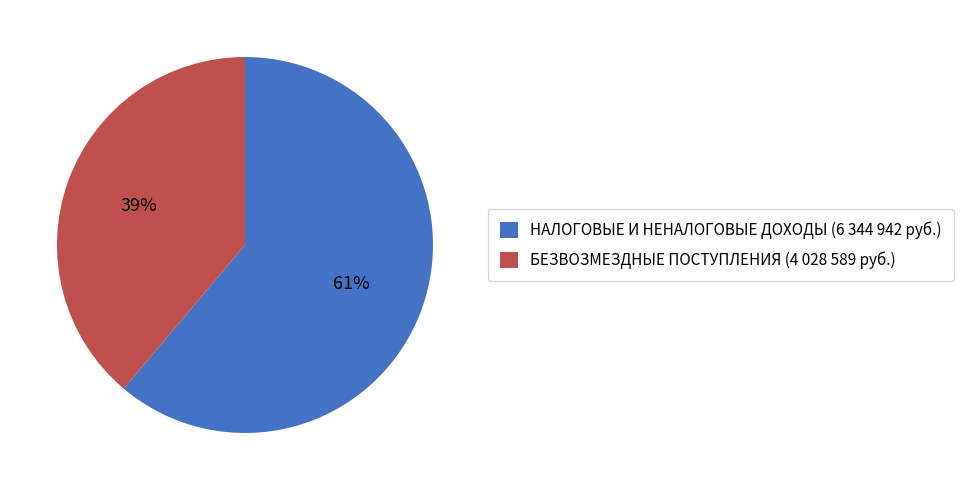

To the nearest percent, what is the combined percentage of НАЛОГОВЫЕ И НЕНАЛОГОВЫЕ ДОХОДЫ and БЕЗВОЗМЕЗДНЫЕ ПОСТУПЛЕНИЯ?

100%